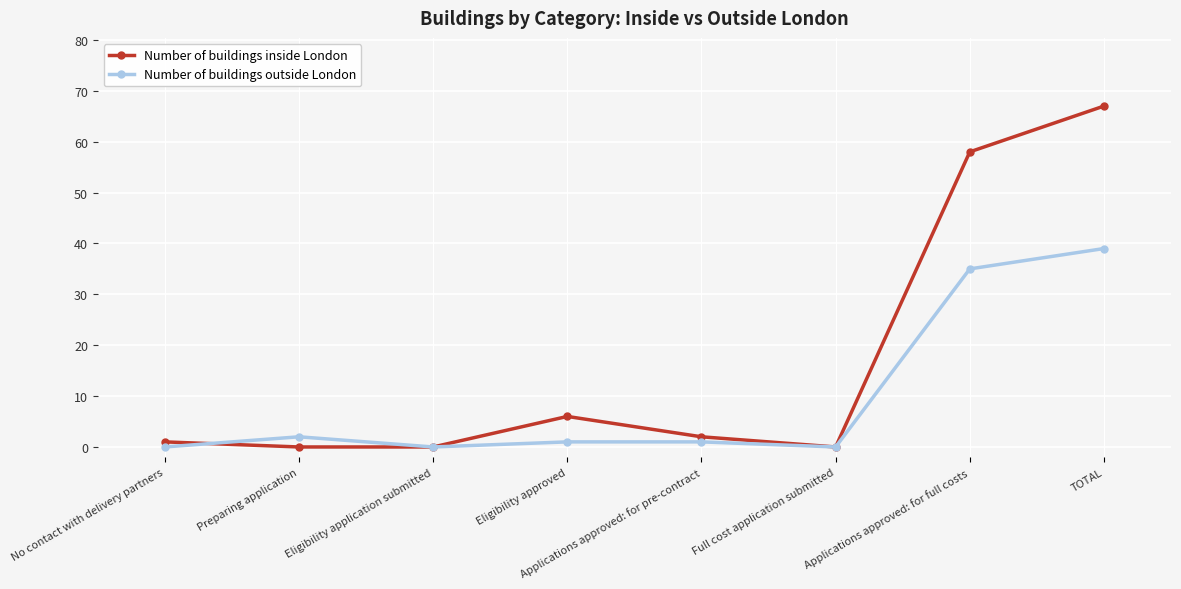

Reading left to right, transcribe all the data shown in this chart.

Number of buildings inside London: 1	0	0	6	2	0	58	67
Number of buildings outside London: 0	2	0	1	1	0	35	39